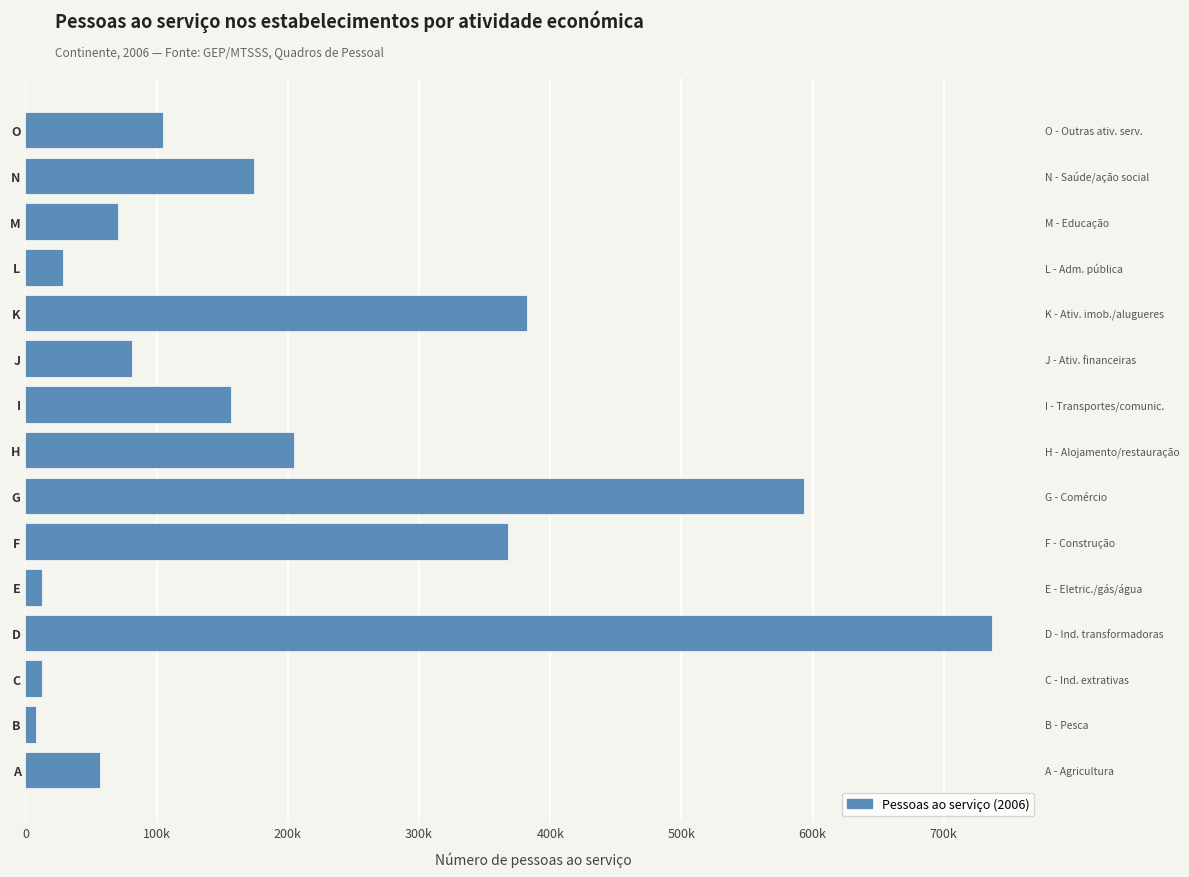

Reading right to left, extract all data points from this chart.

104527	174304	70629	28405	382468	81021	156797	204749	593777	367735	12455	736933	12603	8117	56430